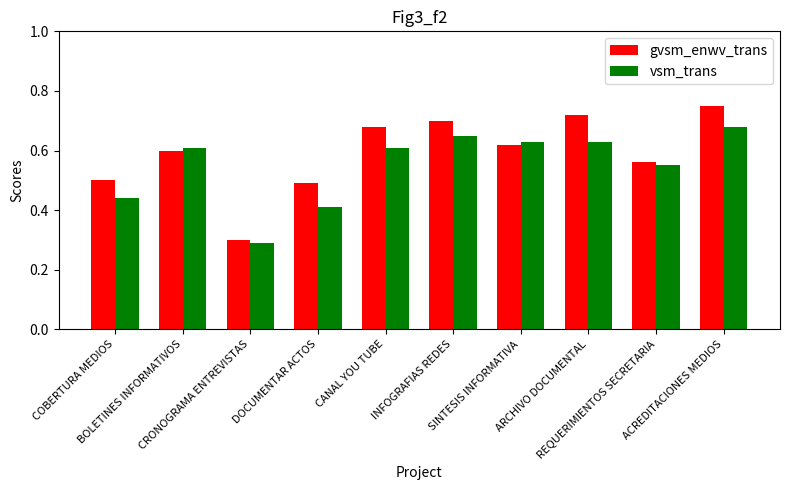

At which category is the sum across all series the highest?

ACREDITACIONES MEDIOS